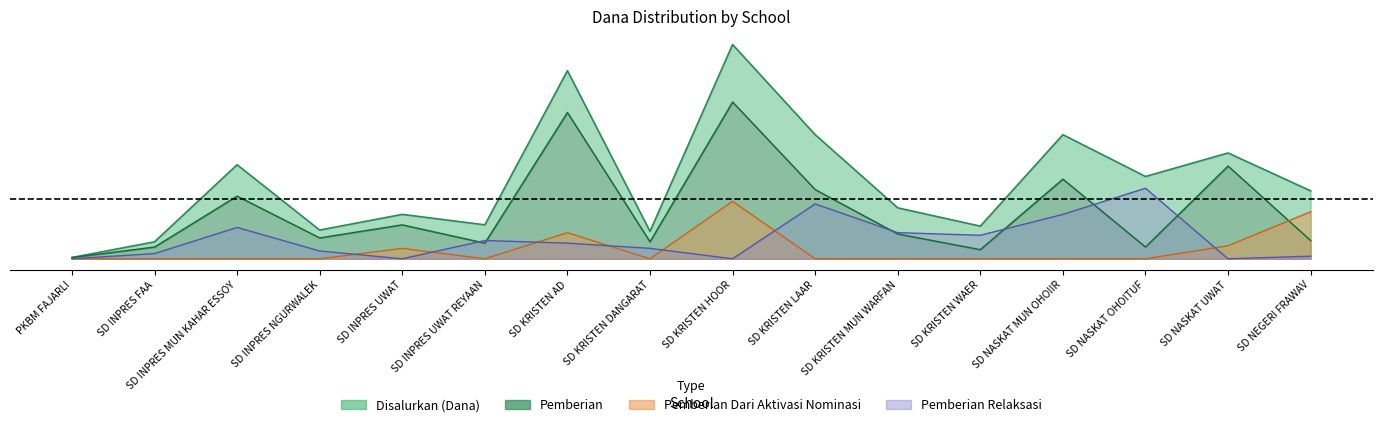

At how many categories does at least one series exceed 0?

16